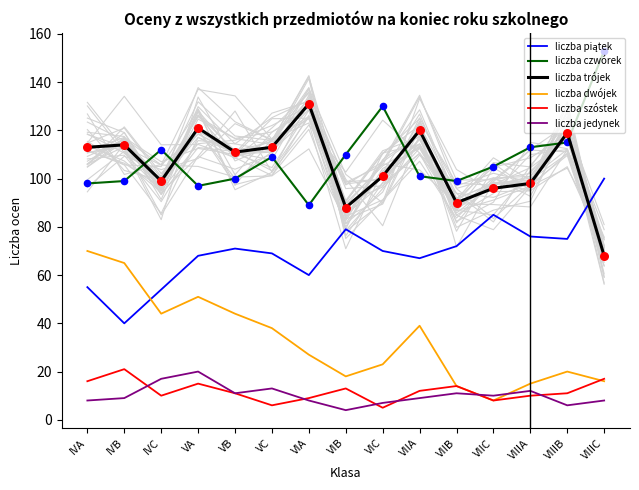

What are all the series names shown in the legend?

liczba piątek, liczba czwórek, liczba trójek, liczba dwójek, liczba szóstek, liczba jedynek